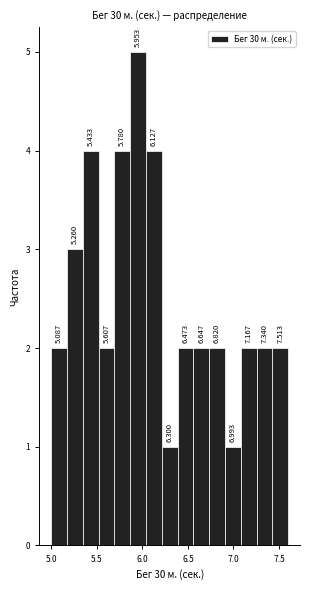

Read against the x-axis, roughly where is the centre of the tallest bar?

5.95